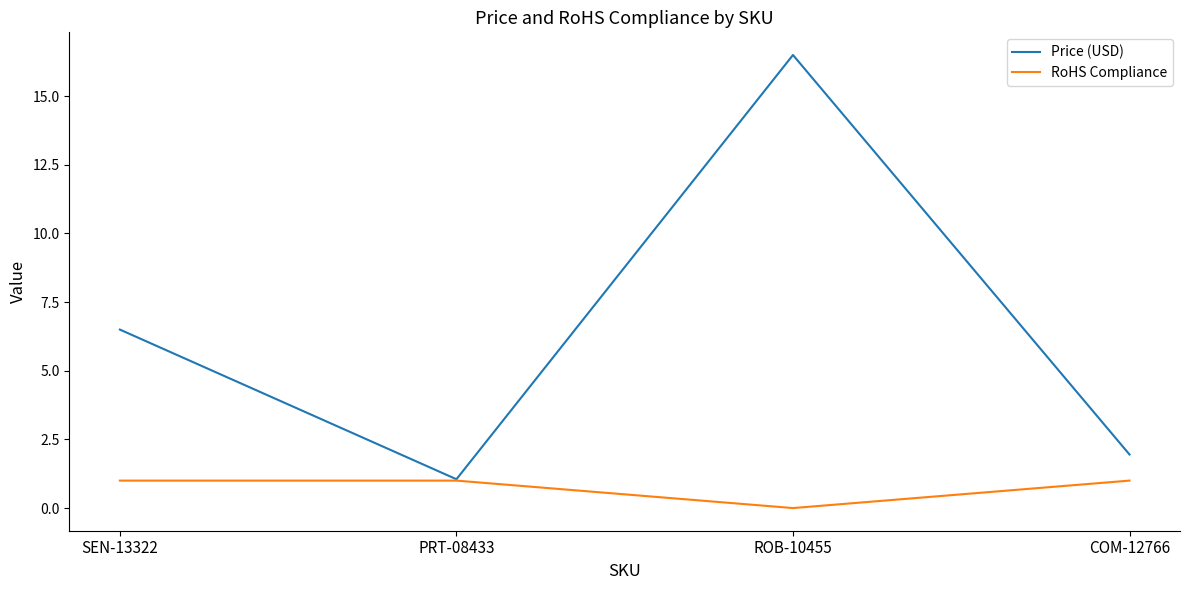

What position from the left is PRT-08433?

2